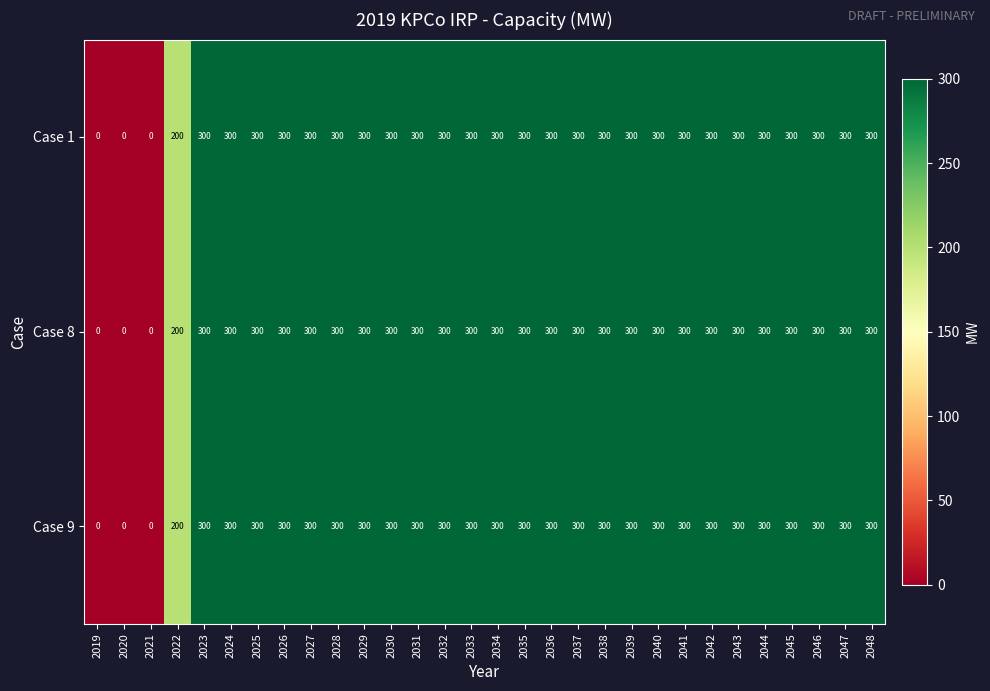

Is it true that Case 8 equals 268 at 2022?

False